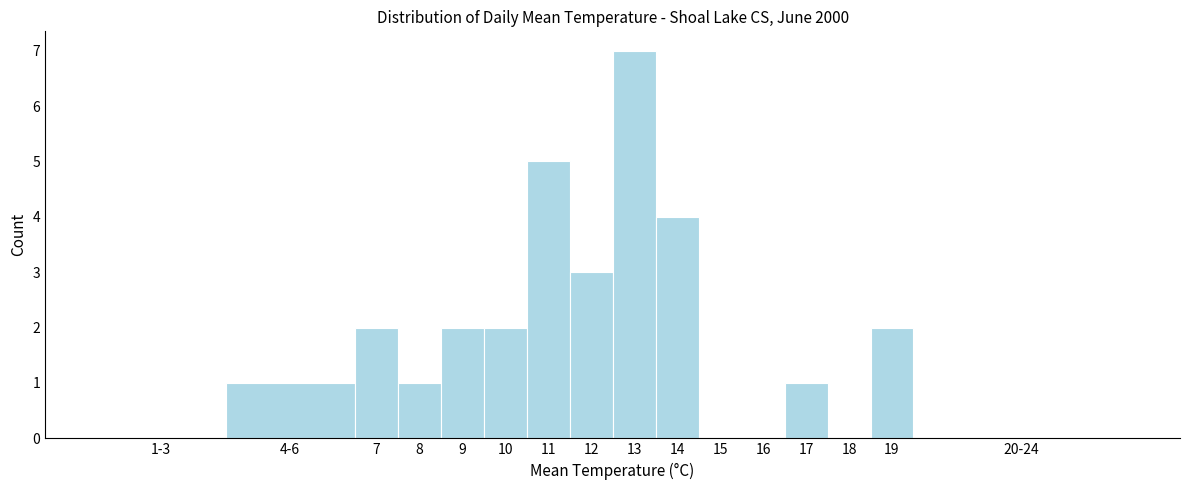

Reading left to right, what are all the values shown in this chart?

1-3=0	4-6=1	7=2	8=1	9=2	10=2	11=5	12=3	13=7	14=4	15=0	16=0	17=1	18=0	19=2	20-24=0